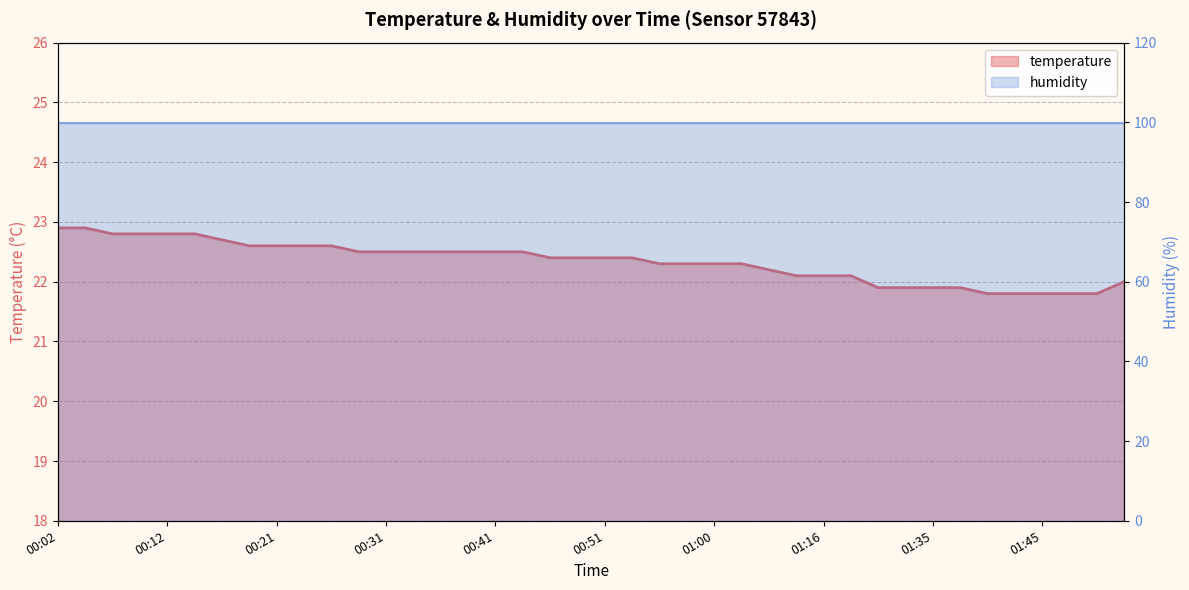

What is the approximate value at 00:36?

22.5